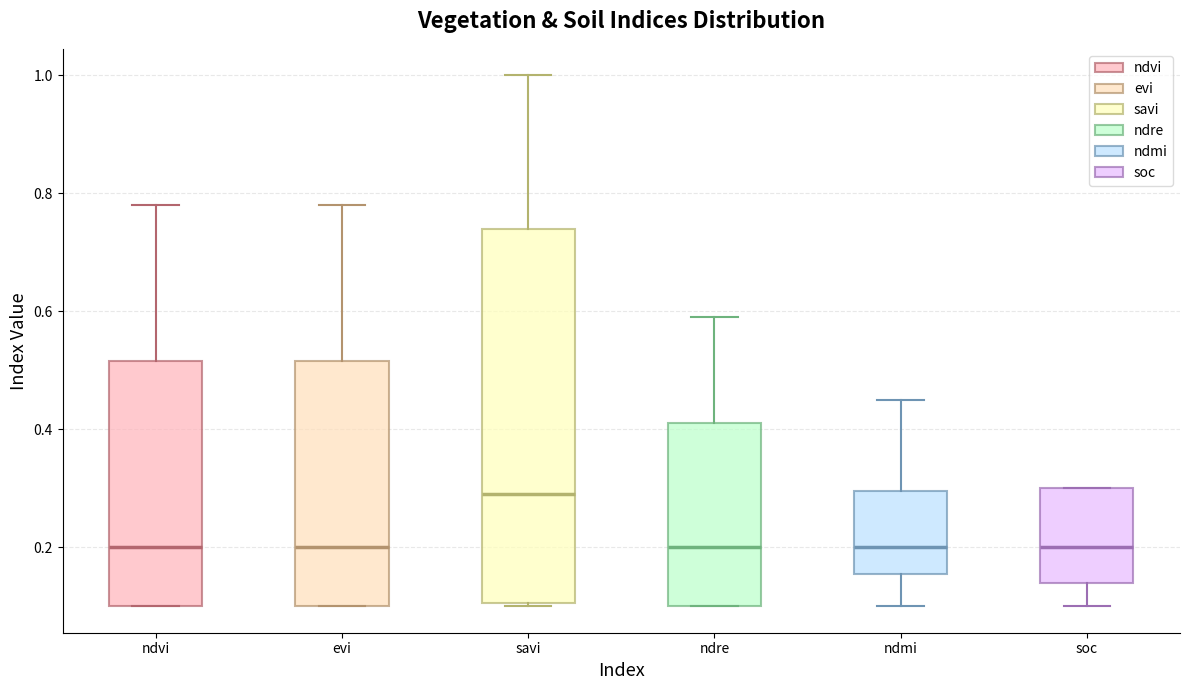

Which box's median line is the highest?

savi